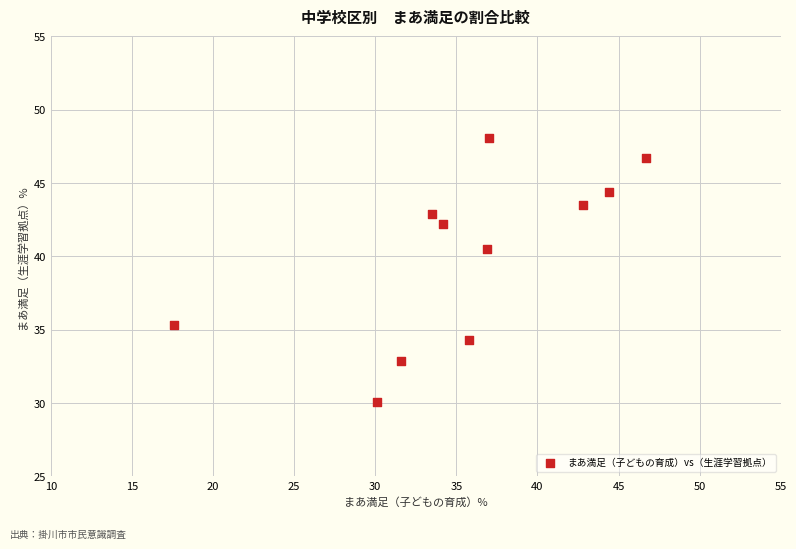

What is the average X value?

35.5